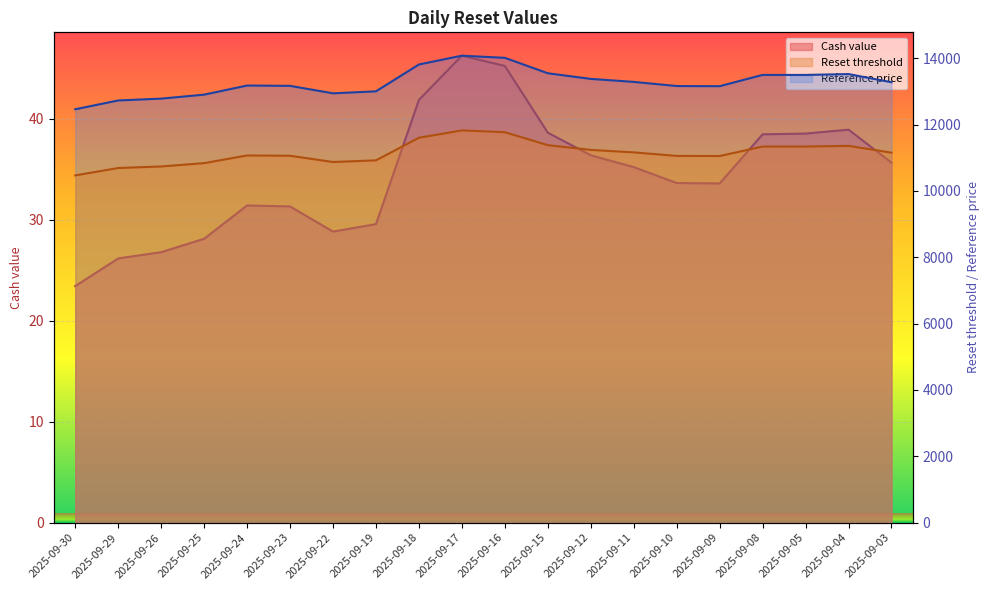

At which category is the sum across all series the highest?

2025-09-17